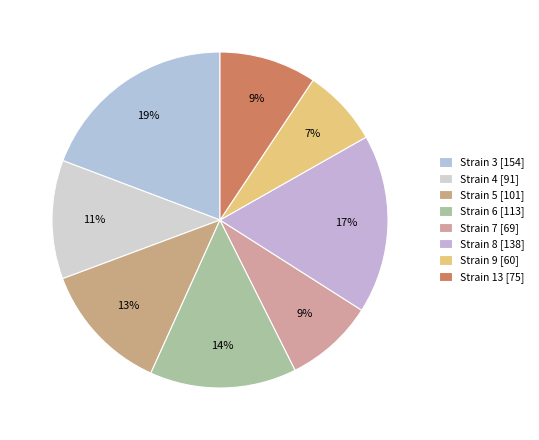

How many slices are in this pie chart?

8